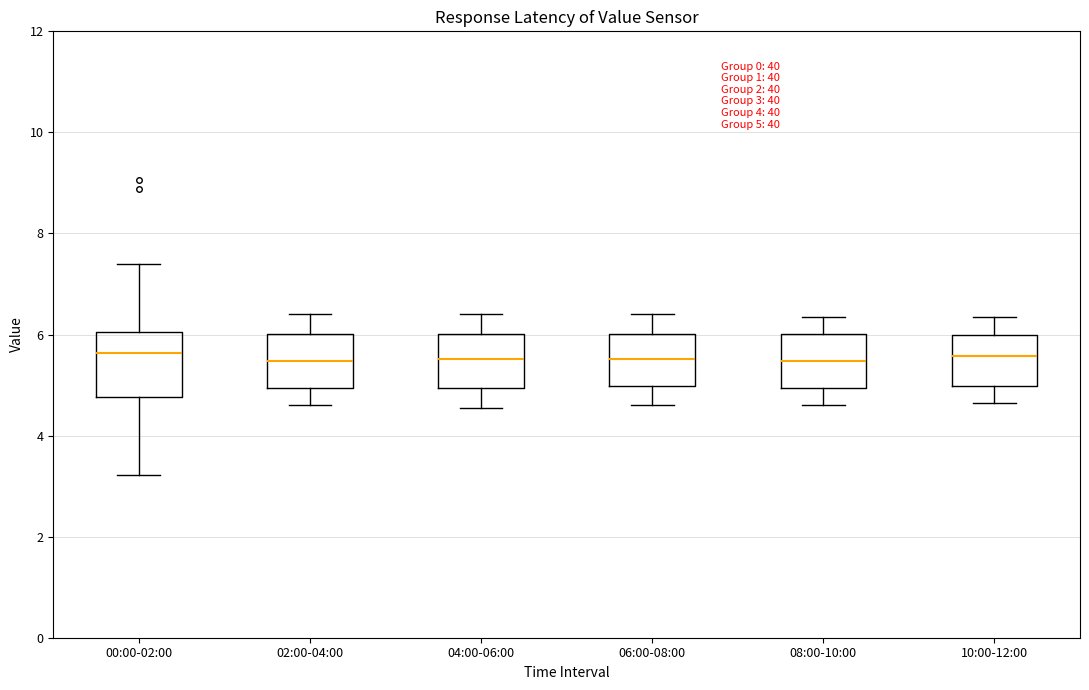

Comparing the boxes themselves (not the whiskers), which one is the tallest?

00:00-02:00